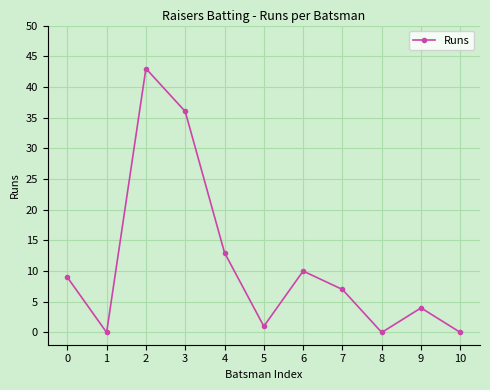

What is the sum of the values at 10 and 5?

1